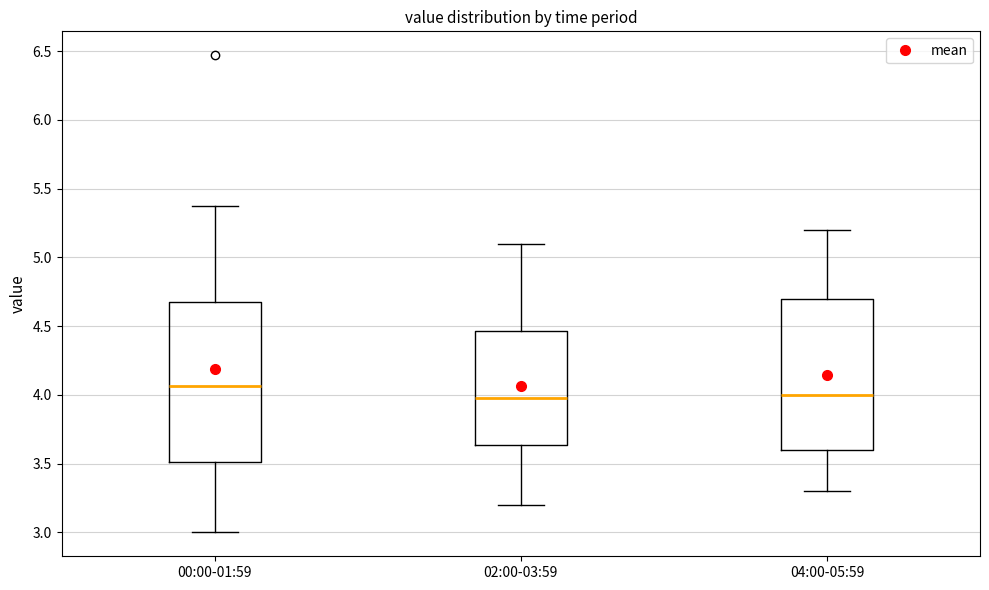

Where is the upper edge of the box for 04:00-05:59 on the y-axis? The values are not printed on the chart, so give them approximately, as read against the axis.

4.70